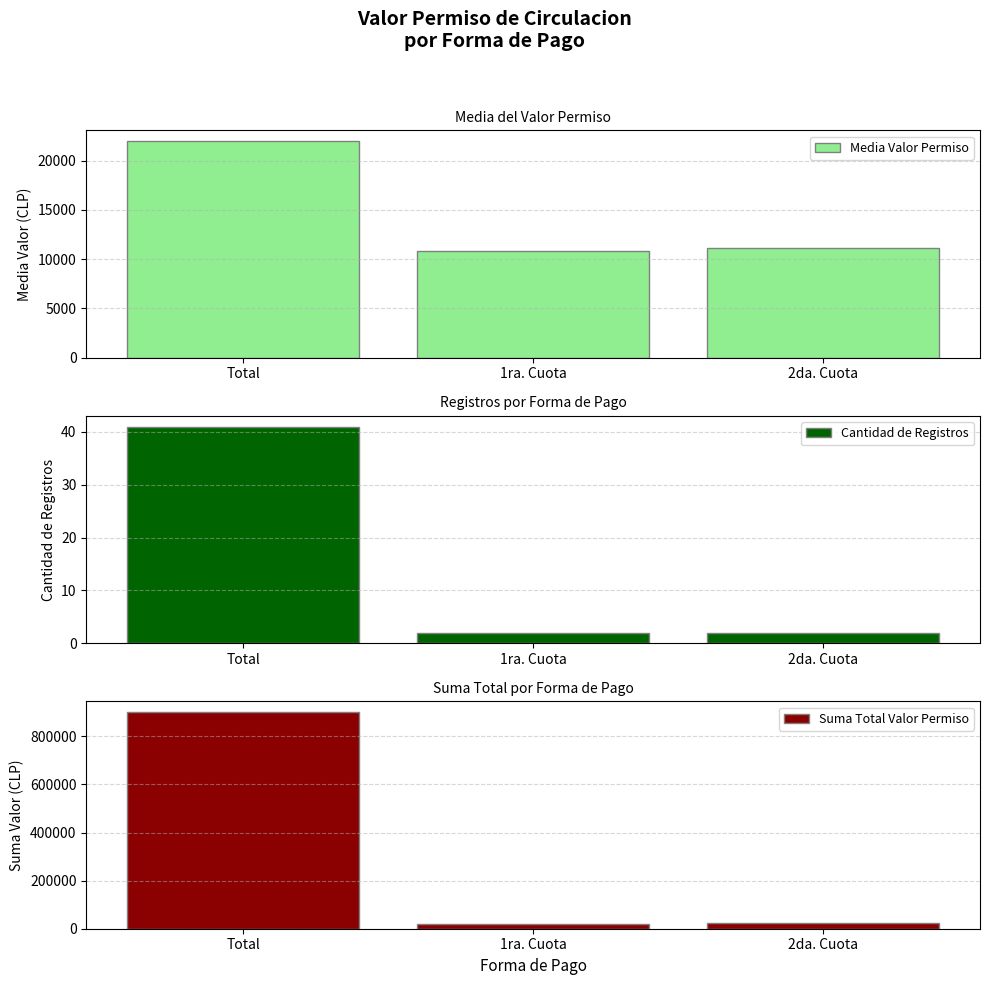

What value does the Suma Total Valor Permiso series have at 1ra. Cuota?

21600